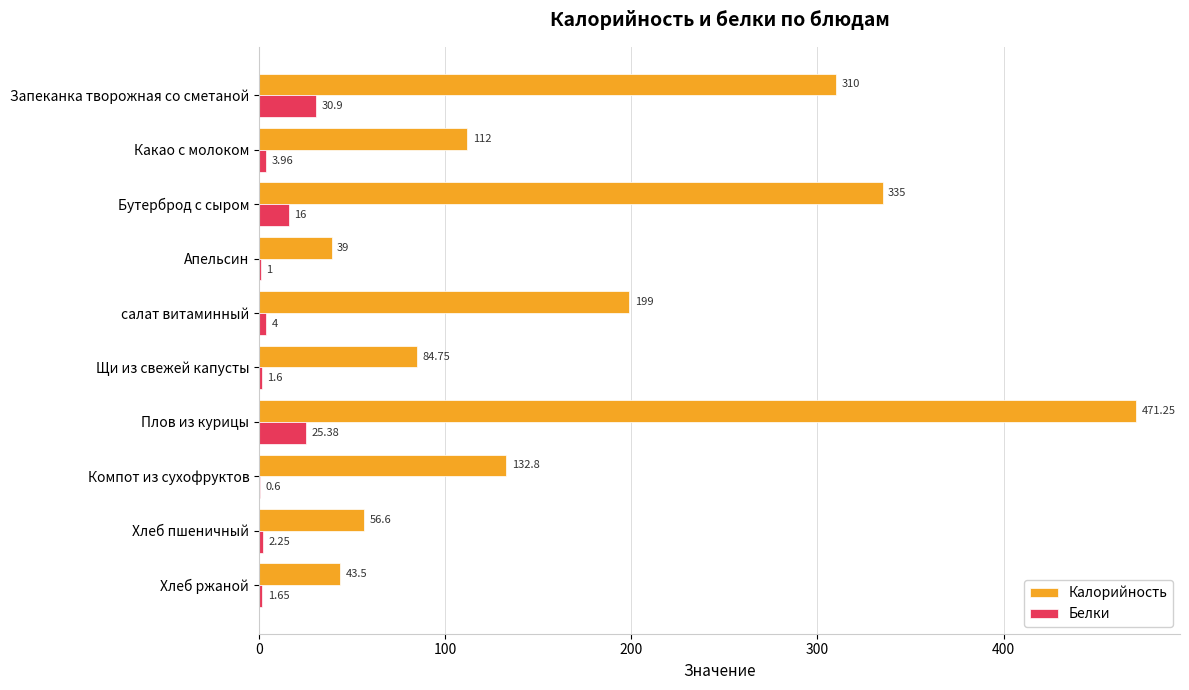

Which series changed the most between Запеканка творожная со сметаной and Компот из сухофруктов?

Калорийность